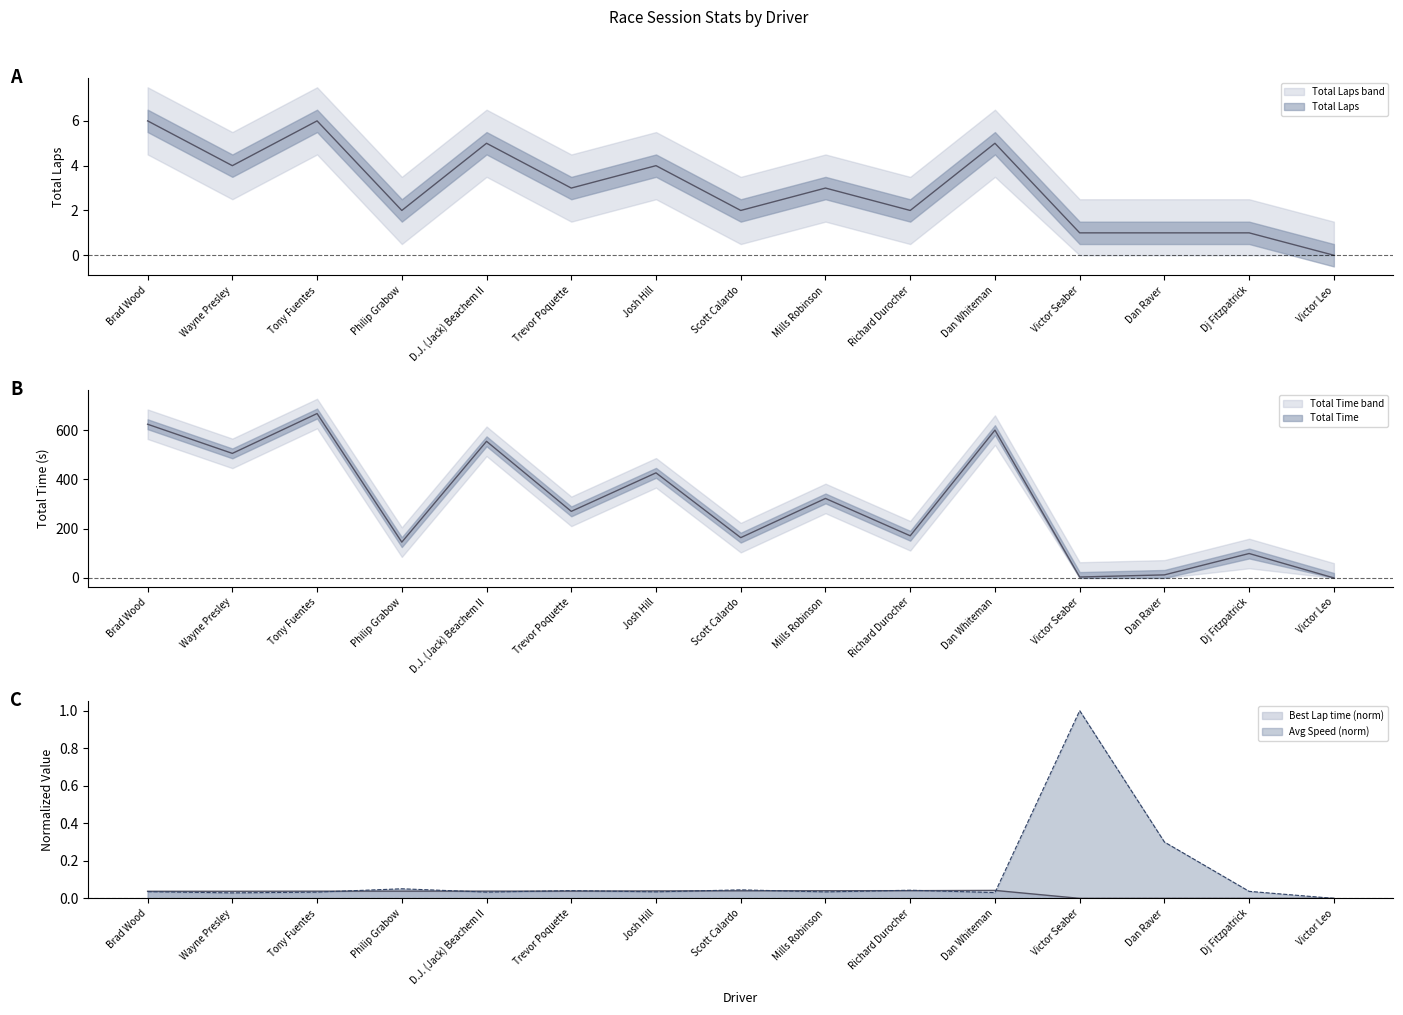

At which label does Total Time first exceed 270?

Brad Wood